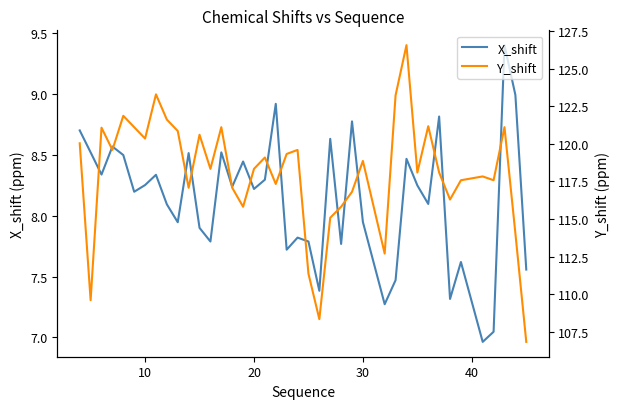

What is the highest value of the X_shift series?

9.4